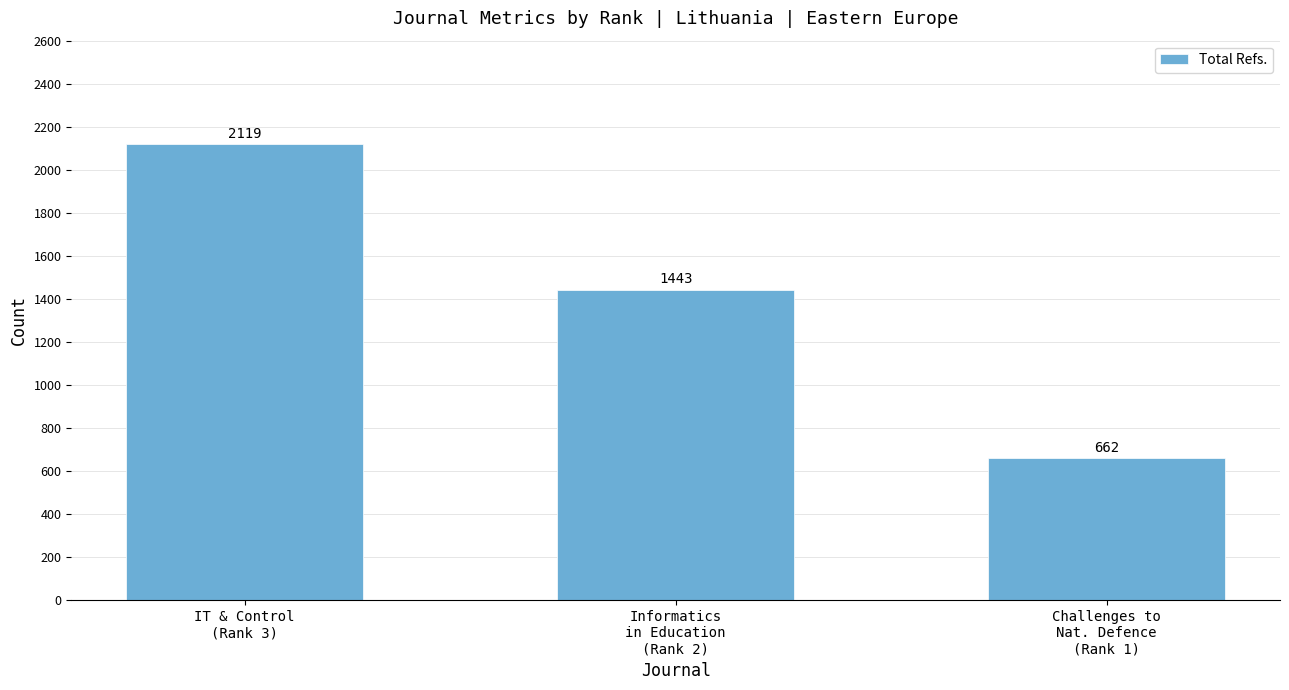

What is the smallest value displayed?

662